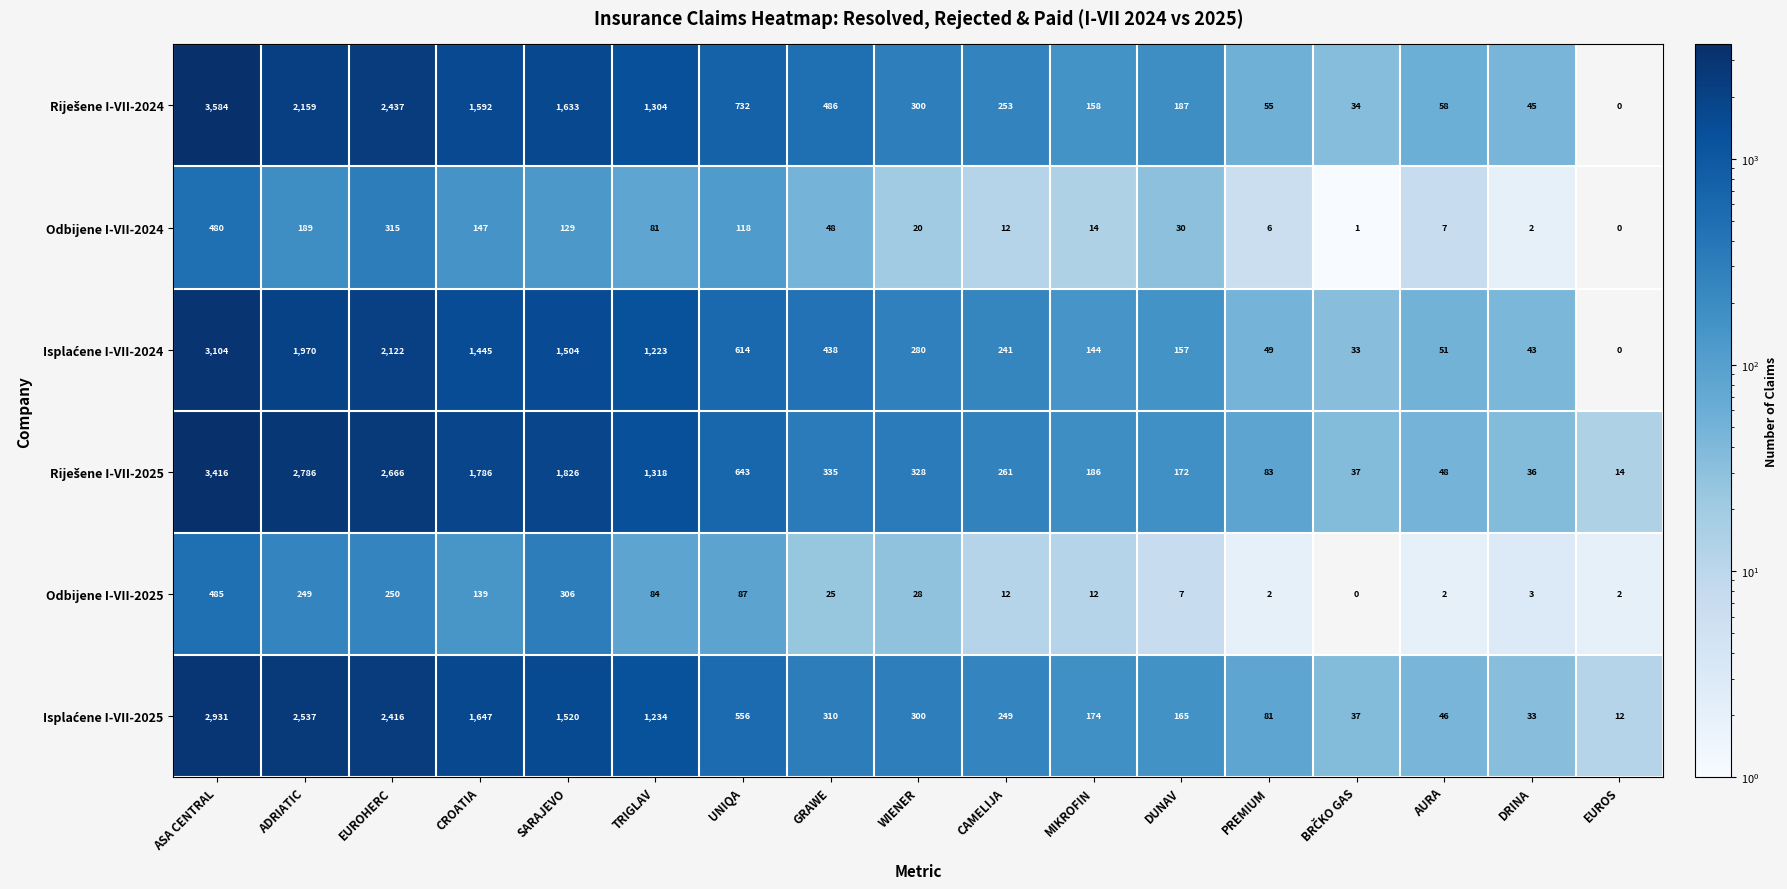

What is the spread (max minus min) of values at SARAJEVO?

1697